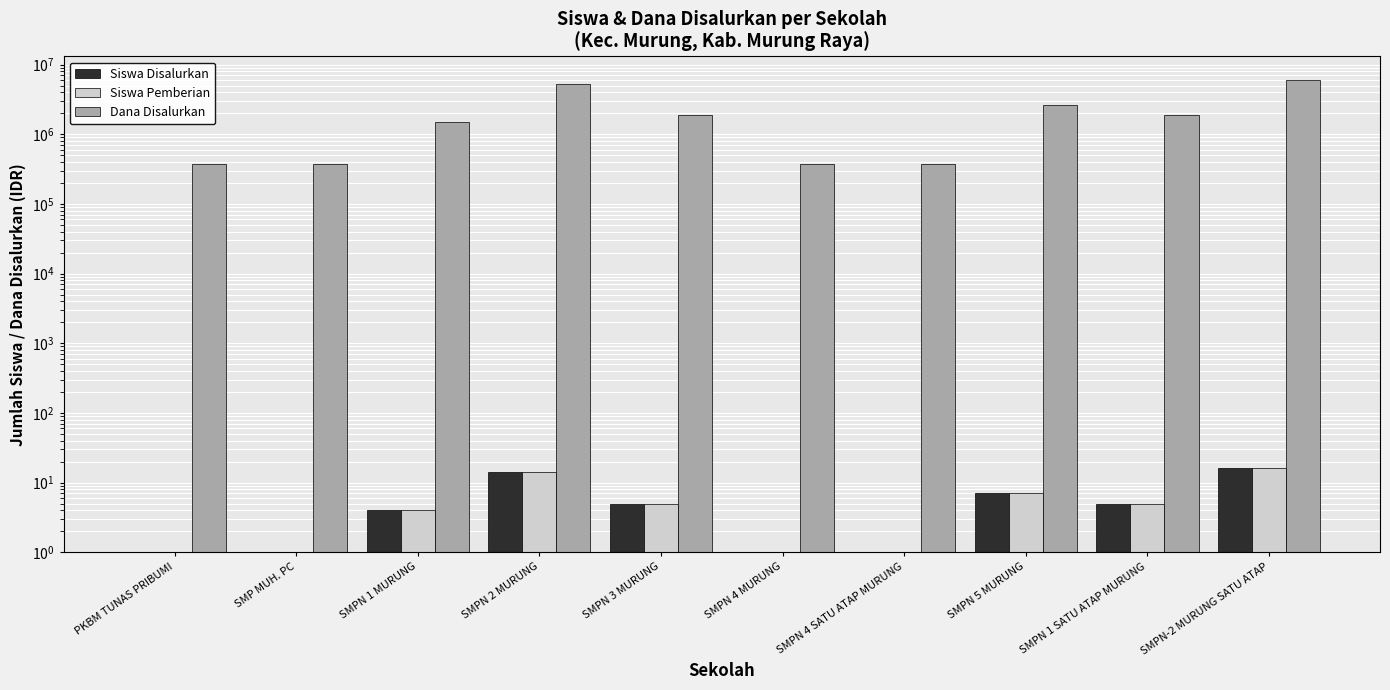

Count the number of categories in the chart.

10